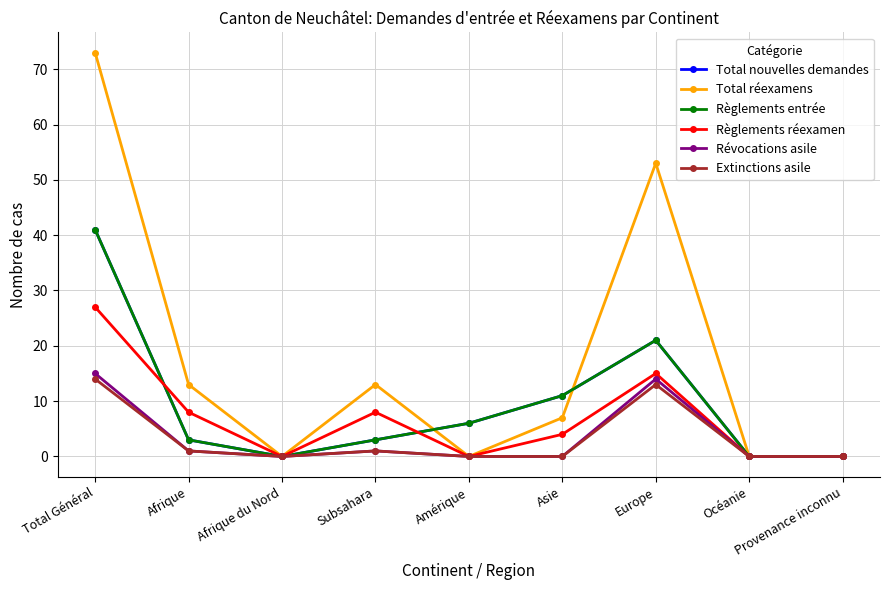

Does the chart have visible grid lines?

Yes